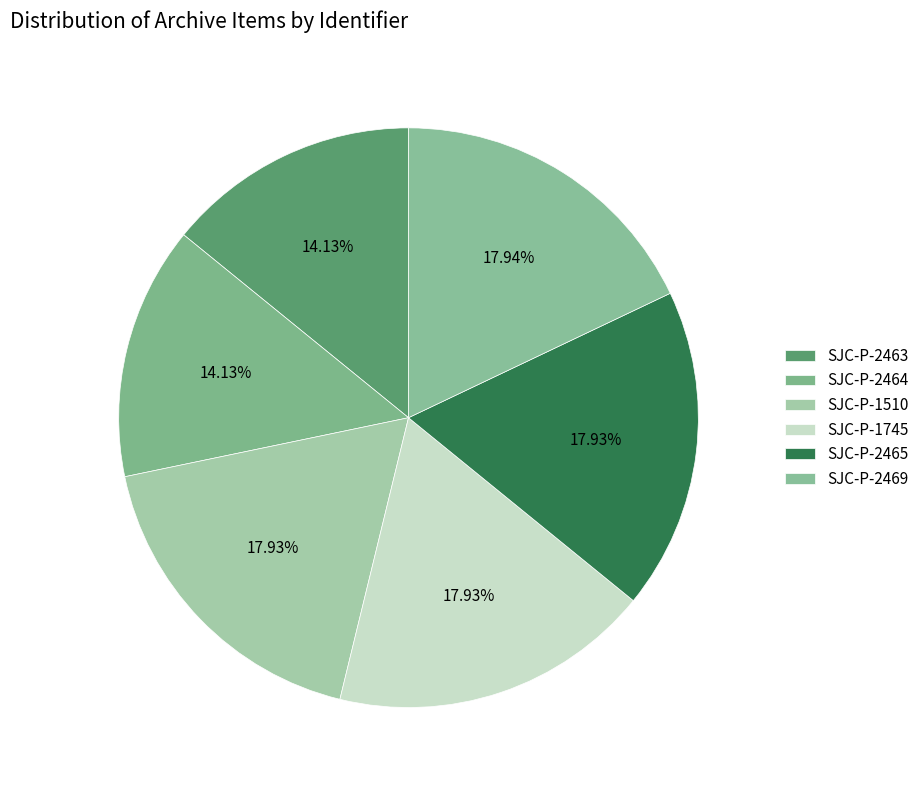

Rank the categories by value from highest to lowest.

SJC-P-2469, SJC-P-2465, SJC-P-1745, SJC-P-1510, SJC-P-2464, SJC-P-2463